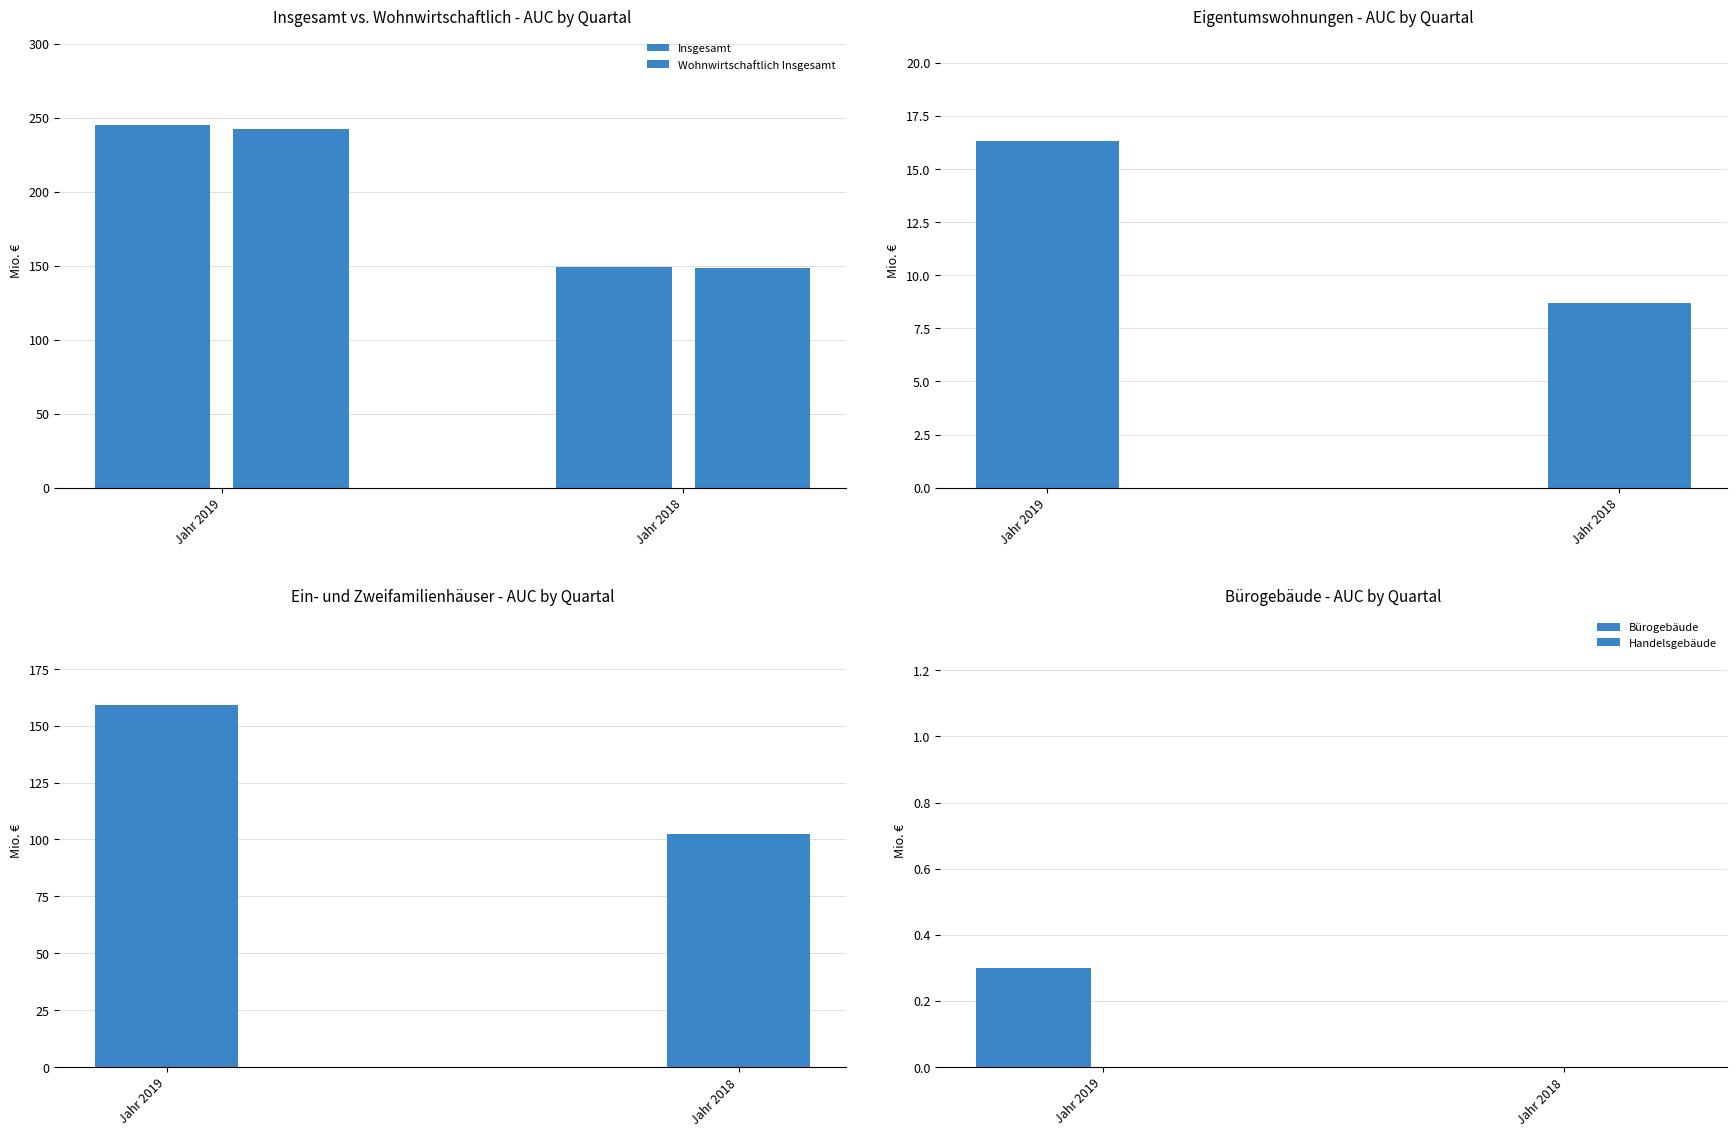

How many values in the Insgesamt series are below 244?

1